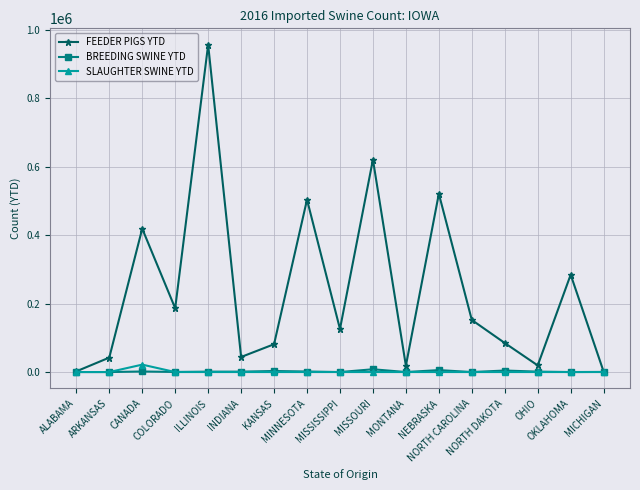

What is the maximum value for FEEDER PIGS YTD?

957297